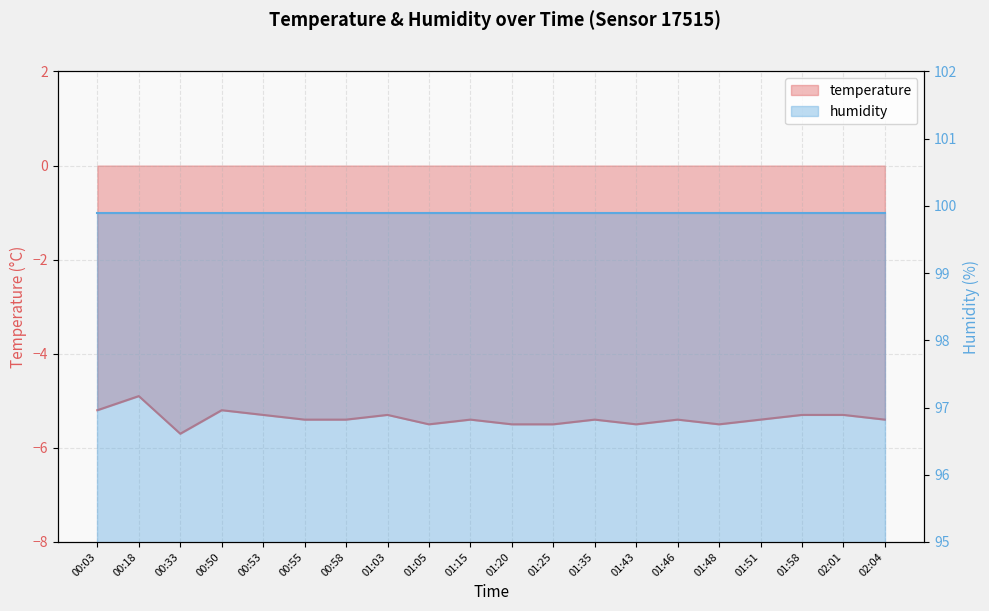

Reading left to right, what are all the values shown in this chart?

-5.2	-4.9	-5.7	-5.2	-5.3	-5.4	-5.4	-5.3	-5.5	-5.4	-5.5	-5.5	-5.4	-5.5	-5.4	-5.5	-5.4	-5.3	-5.3	-5.4